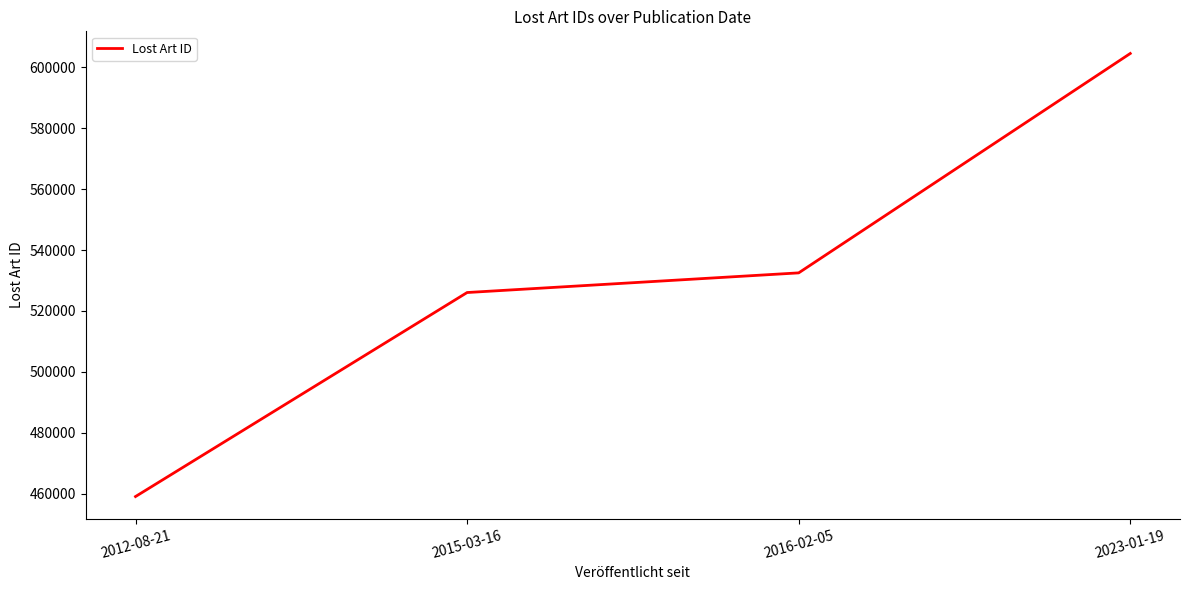

Reading left to right, transcribe all the data shown in this chart.

2012-08-21=459004	2015-03-16=526047	2016-02-05=532506	2023-01-19=604604